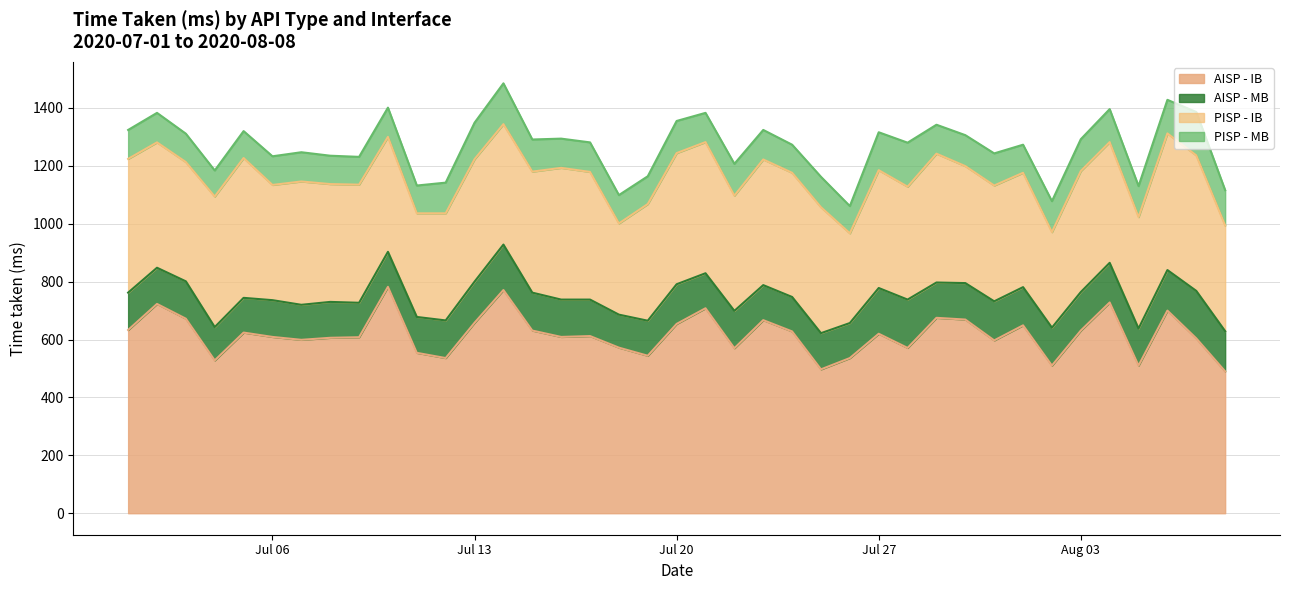

Is it true that AISP - IB (line) equals 229 at 6?

False